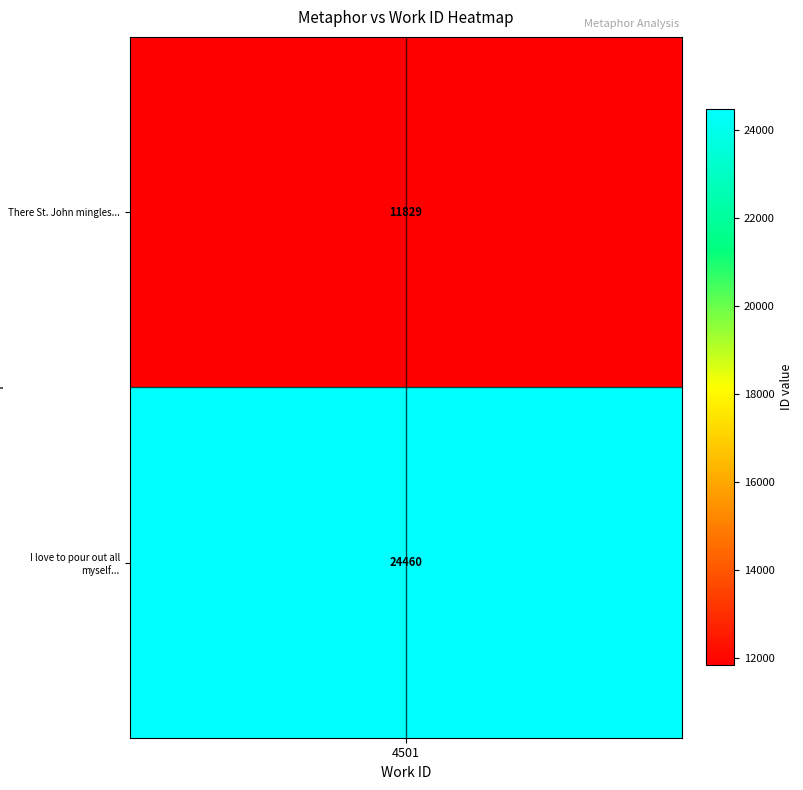

Is it true that the value at 0 is 11829?

True